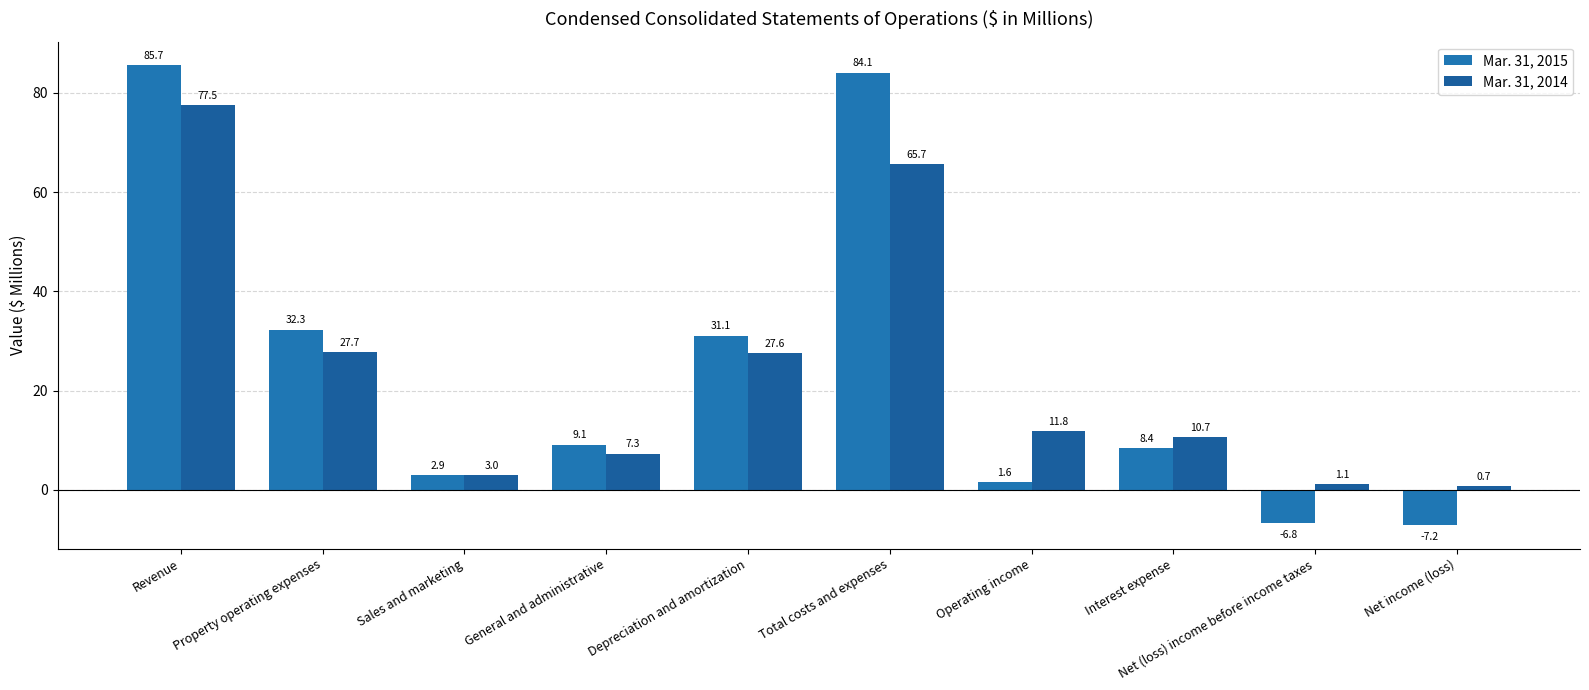

What is the sum of all Mar. 31, 2015 values?

241.2